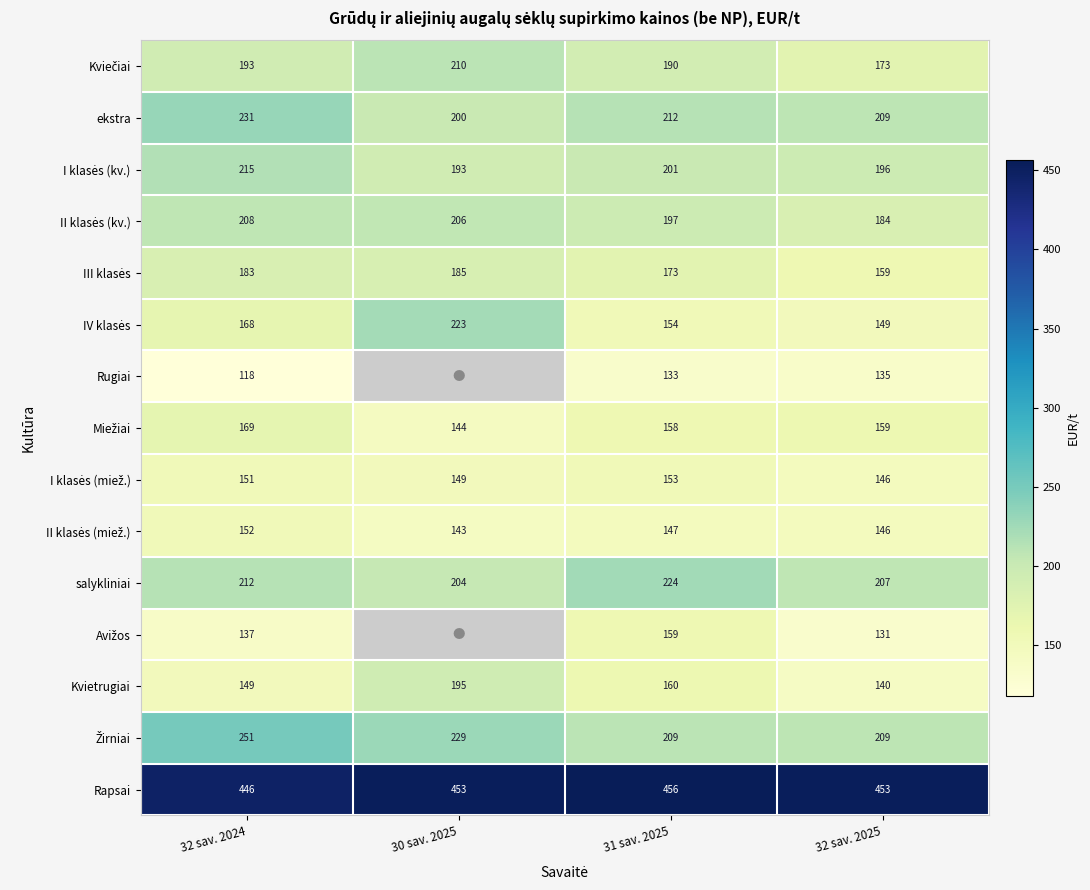

Where is salykliniai nearest to the value 214?

32 sav. 2024